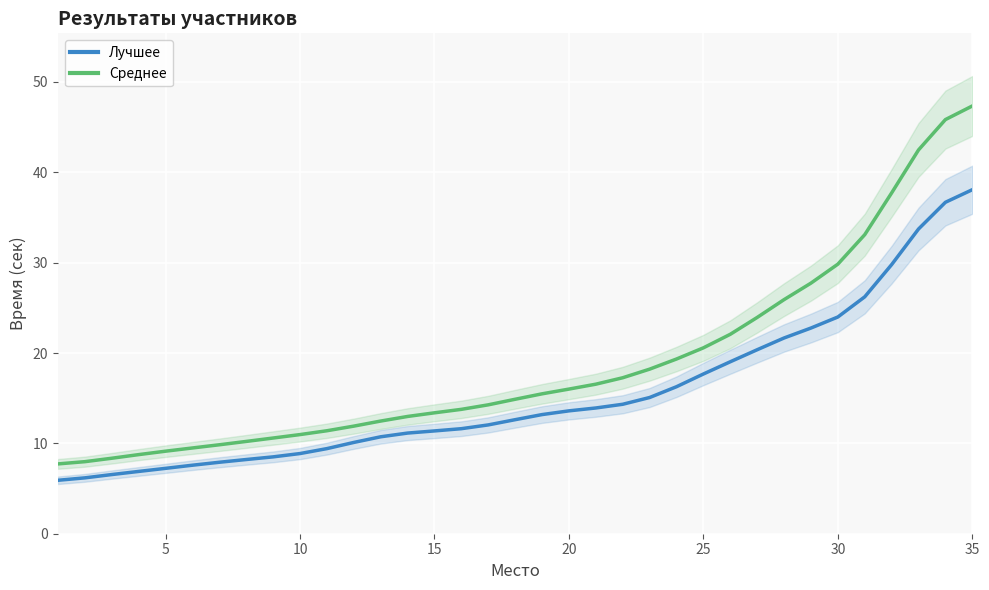

Which category has the highest value in the Среднее series?

35